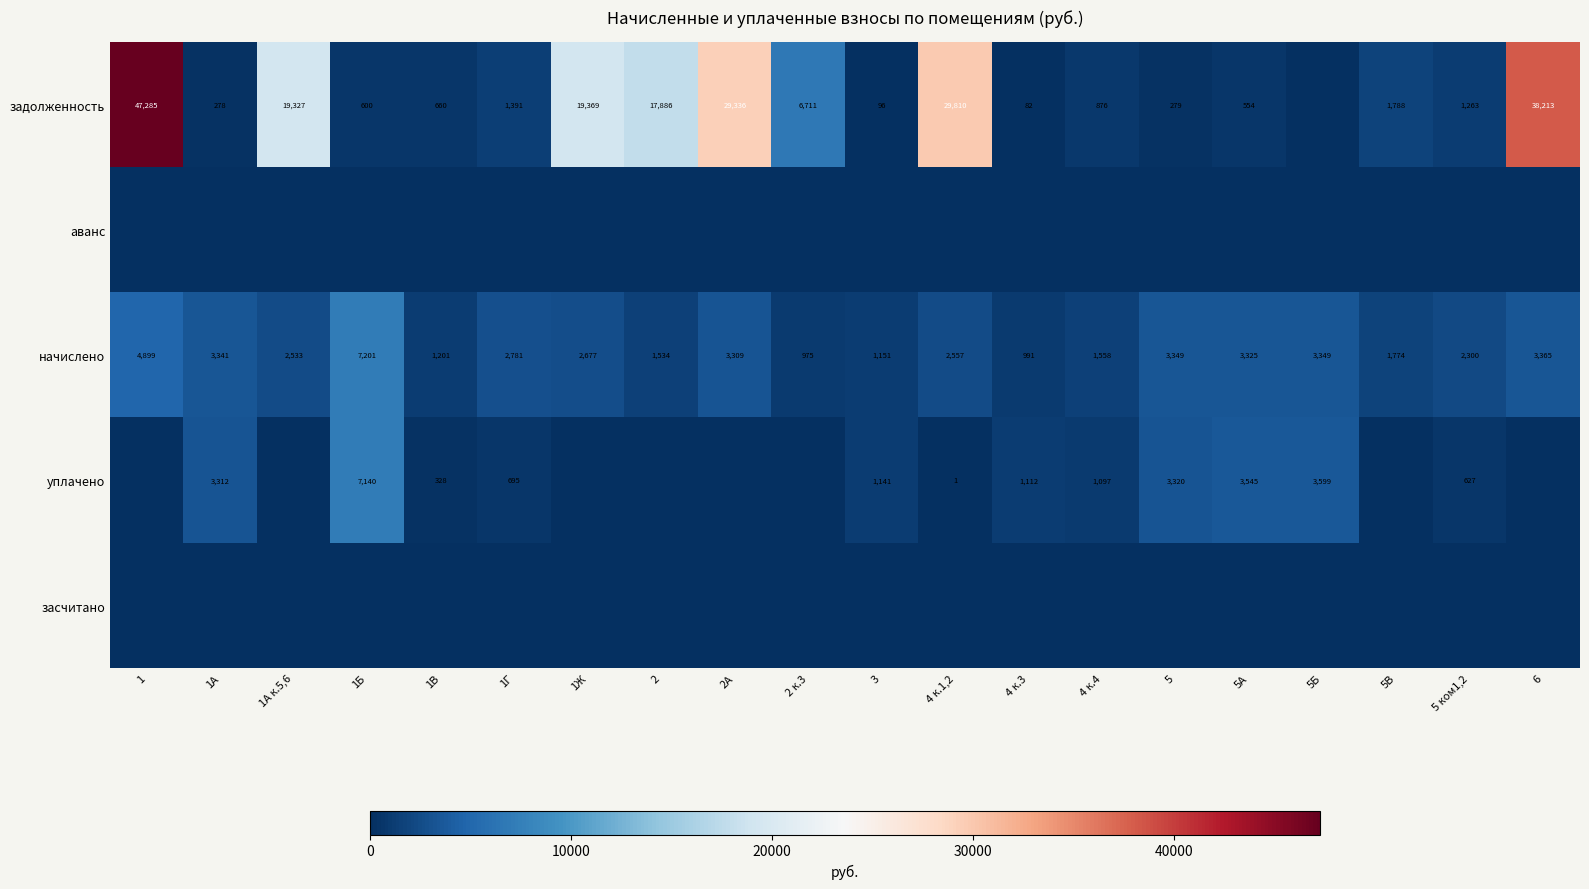

Is it true that начислено equals 539.1 at 4 к.4?

False